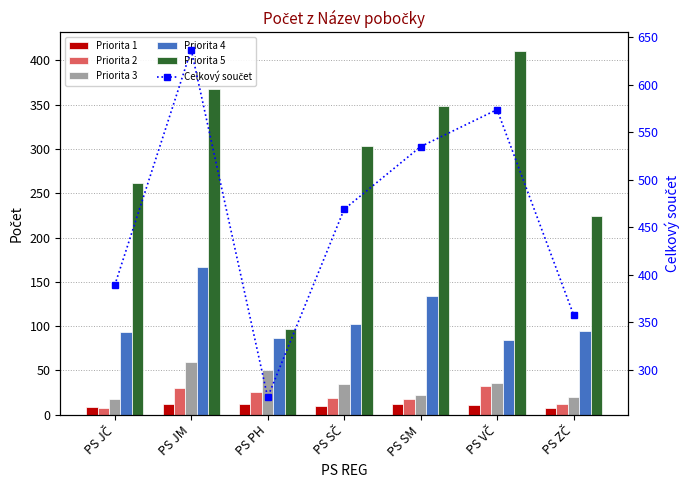

What is the sum of the Celkový součet values at PS JČ and PS ZČ?

747